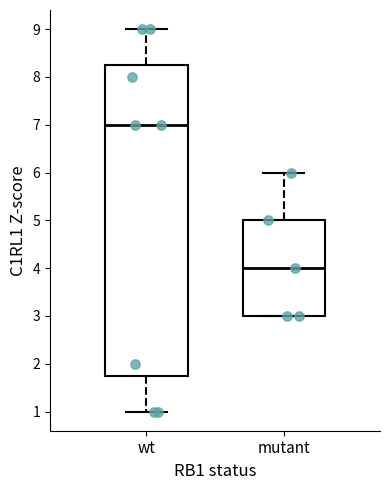

Reading left to right, transcribe this box plot: for each box, give where its median line is, the range the box spans, and where its two whiskers end, as read against the y-axis. The values are not printed on the chart, so give them approximately, as read against the axis.

wt: median 7.0, box 1.8 to 8.3, whiskers 1.0 to 9.0
mutant: median 4.0, box 3.0 to 5.0, whiskers 3.0 to 6.0